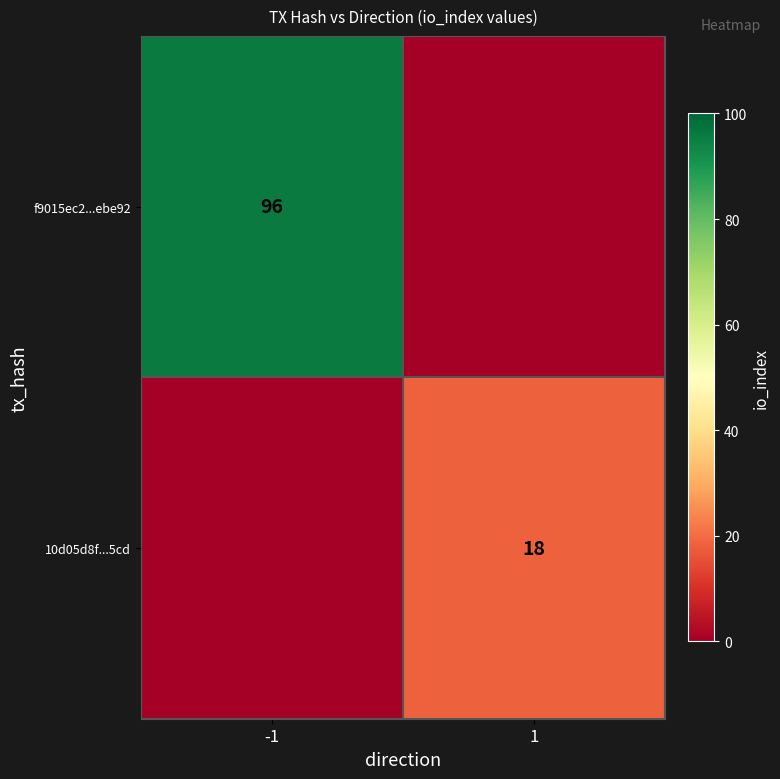

How many distinct data groups are displayed?

2